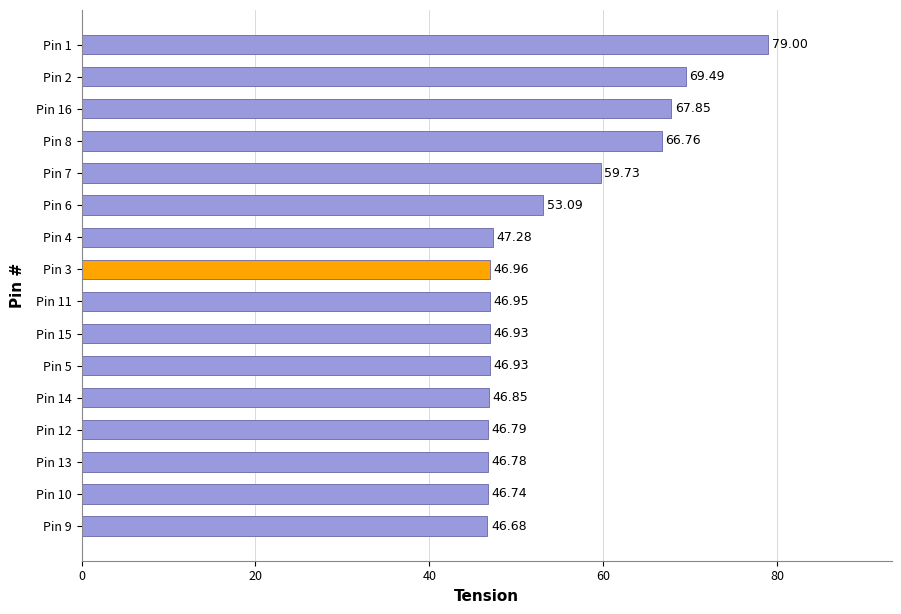

What is the sum of the values at Pin 8 and Pin 6?

119.9